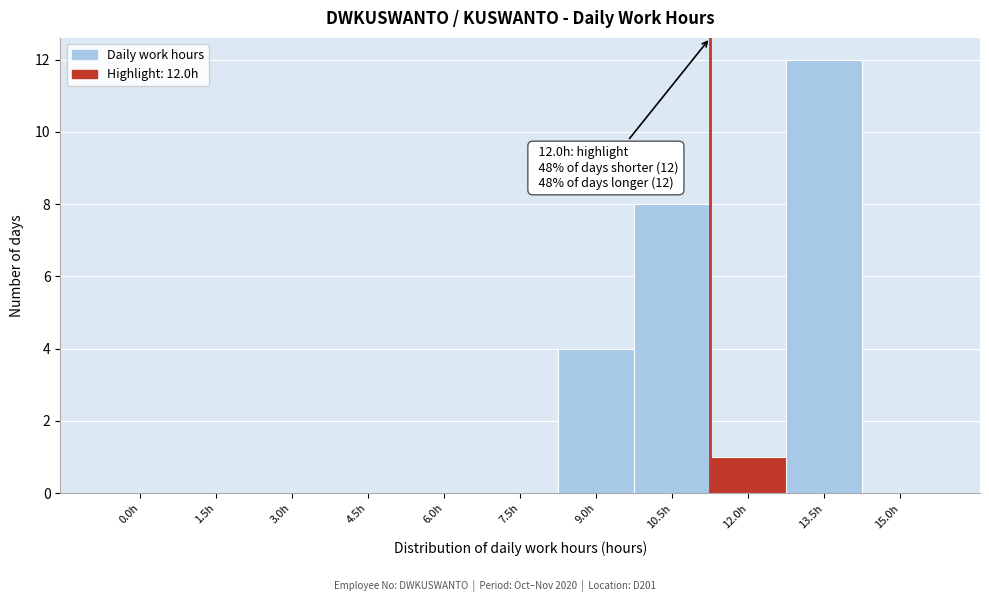

Reading right to left, list all the values displayed in this chart.

15.0h=0	13.5h=12	12.0h=1	10.5h=8	9.0h=4	7.5h=0	6.0h=0	4.5h=0	3.0h=0	1.5h=0	0.0h=0